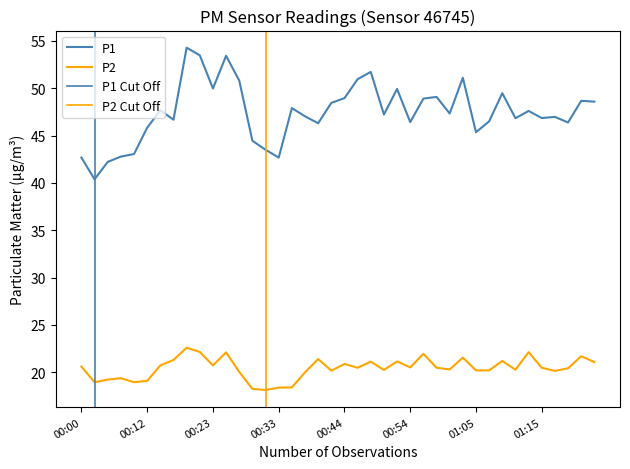

What is the label of the 37th point from the left?

01:17